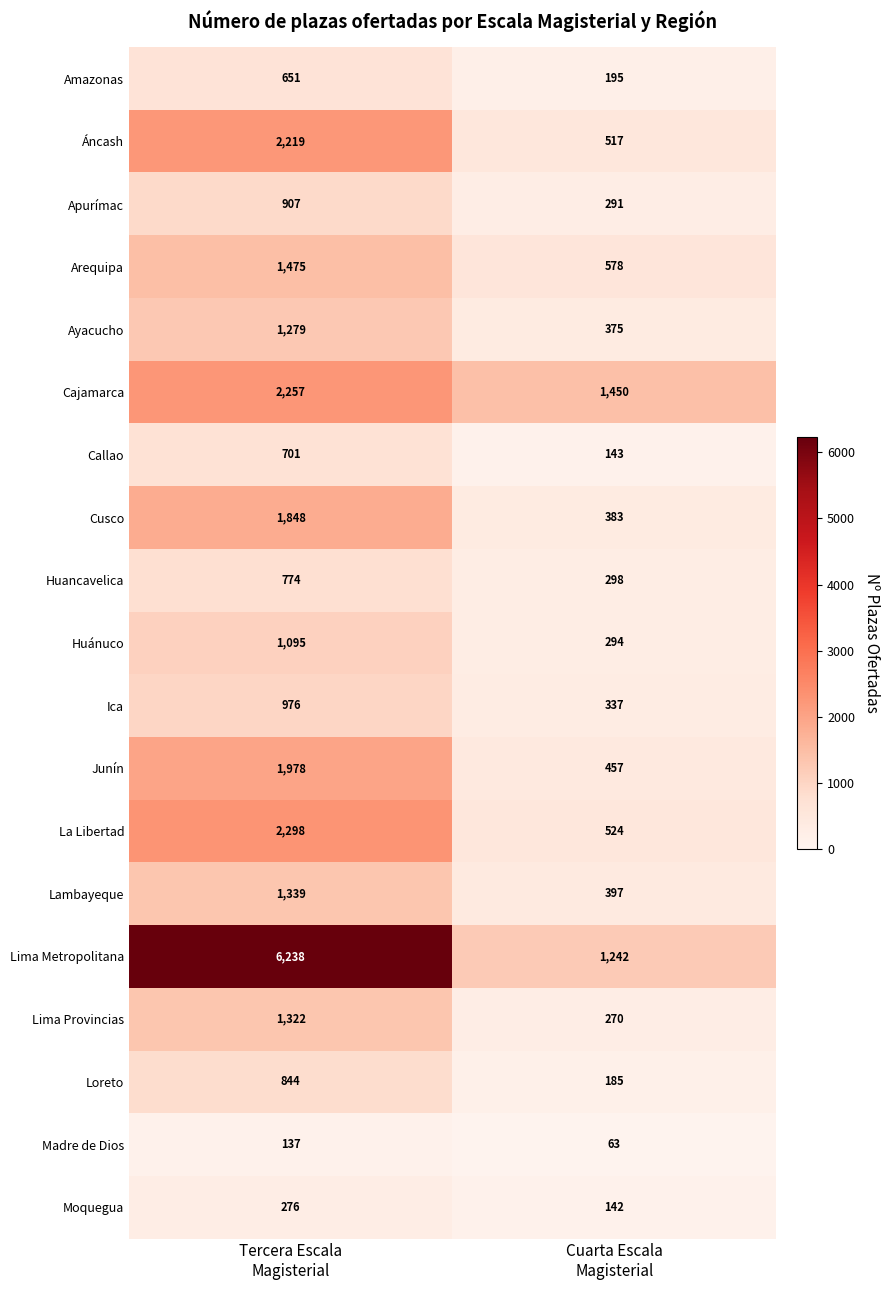

Which category has the highest value across all series?

Tercera Escala
Magisterial